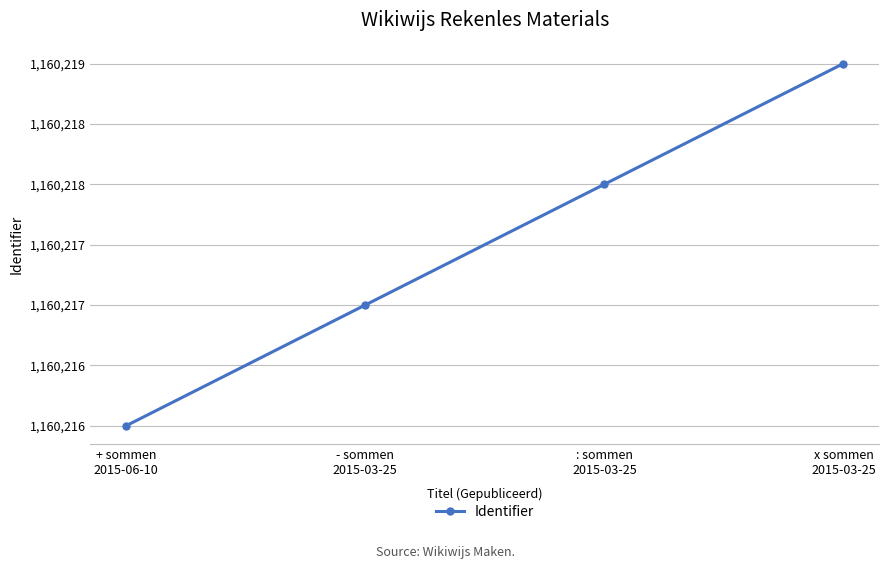

The value at : sommen
2015-03-25 is 1160218. True or false?

True